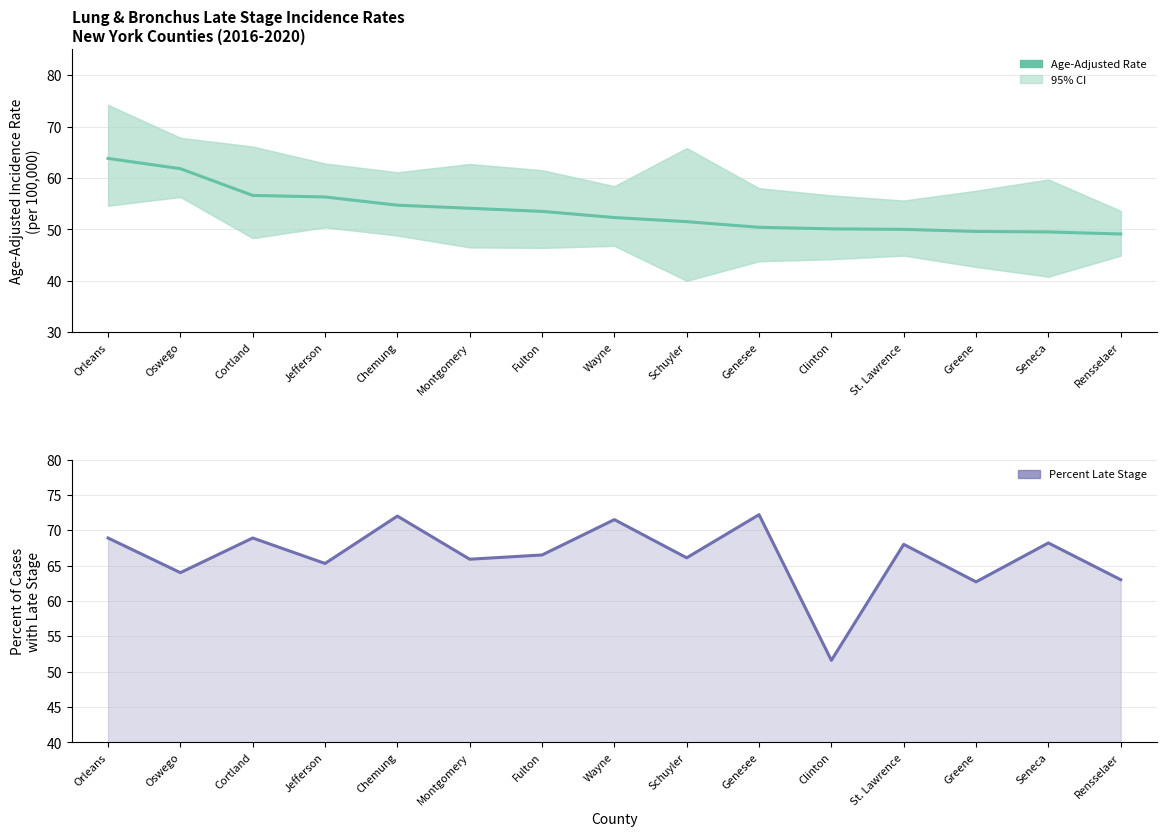

What is the approximate value of Percent Late Stage at Seneca?

68.2